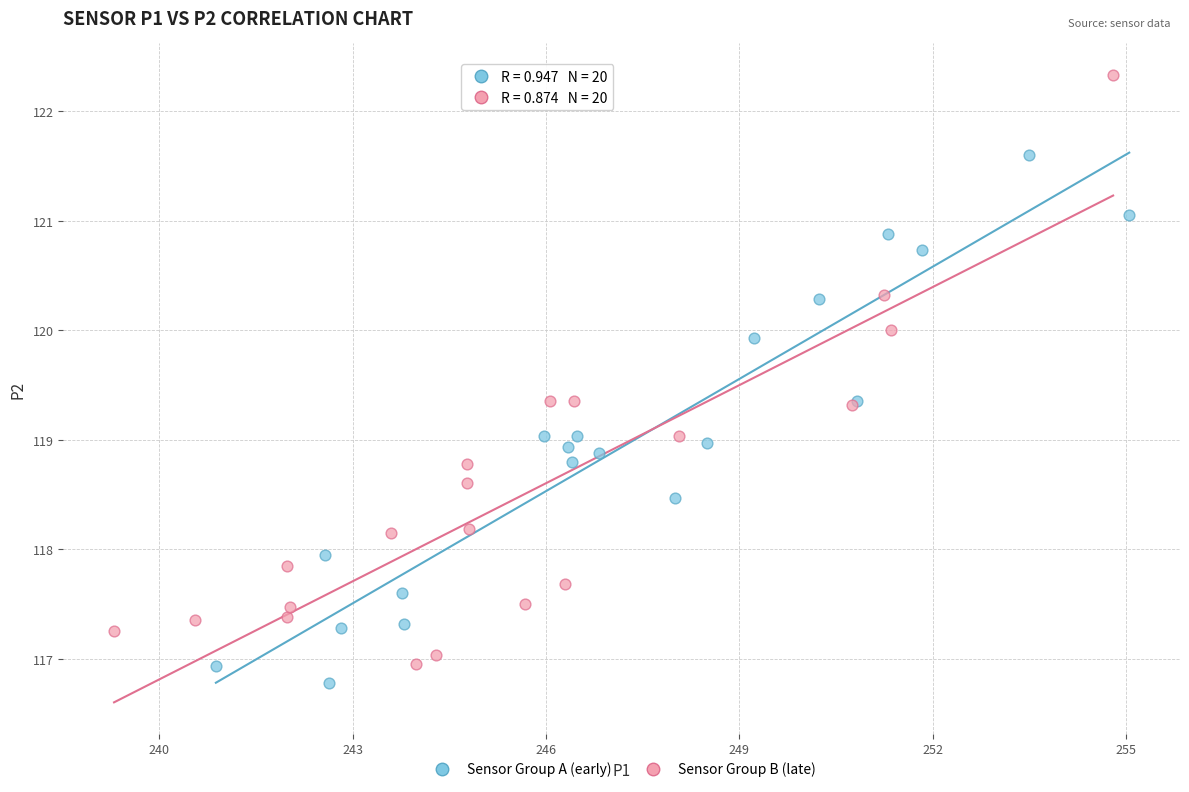

Which series reaches the maximum Y coordinate?

Sensor Group B (late)